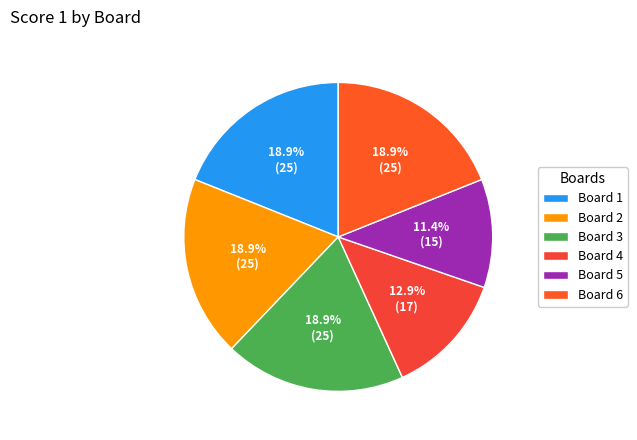

What is the largest slice in the pie chart?

Board 1